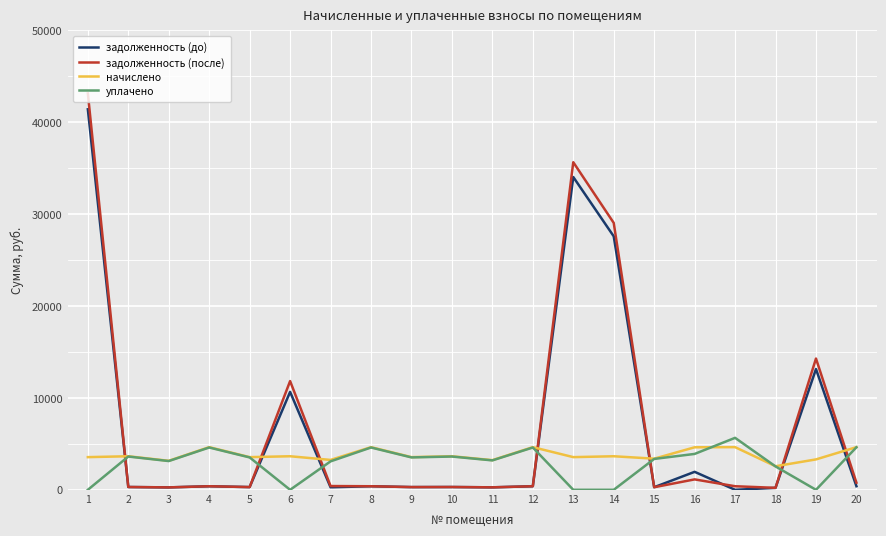

What are all the series names shown in the legend?

задолженность (до), задолженность (после), начислено, уплачено